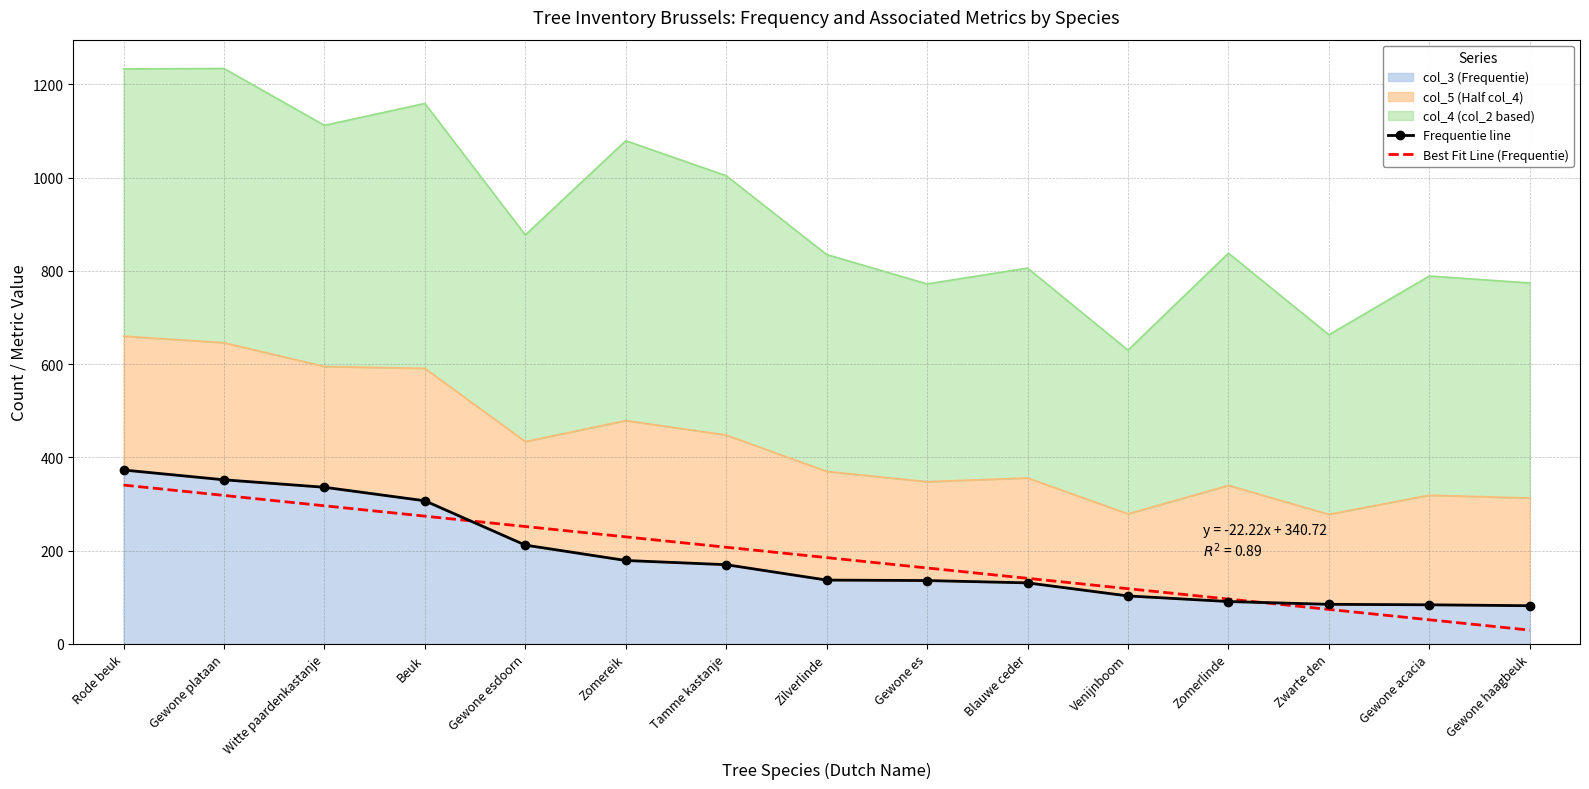

Reading left to right, extract all data points from this chart.

Frequentie line: Rode beuk=373.0	Gewone plataan=352.0	Witte paardenkastanje=336.0	Beuk=307.0	Gewone esdoorn=212.0	Zomereik=179.0	Tamme kastanje=170.0	Zilverlinde=137.0	Gewone es=136.0	Blauwe ceder=131.0	Venijnboom=103.0	Zomerlinde=91.0	Zwarte den=85.0	Gewone acacia=84.0	Gewone haagbeuk=82.0
Best Fit Line (Frequentie): Rode beuk=340.7	Gewone plataan=318.5	Witte paardenkastanje=296.3	Beuk=274.1	Gewone esdoorn=251.9	Zomereik=229.6	Tamme kastanje=207.4	Zilverlinde=185.2	Gewone es=163.0	Blauwe ceder=140.8	Venijnboom=118.5	Zomerlinde=96.3	Zwarte den=74.1	Gewone acacia=51.9	Gewone haagbeuk=29.7